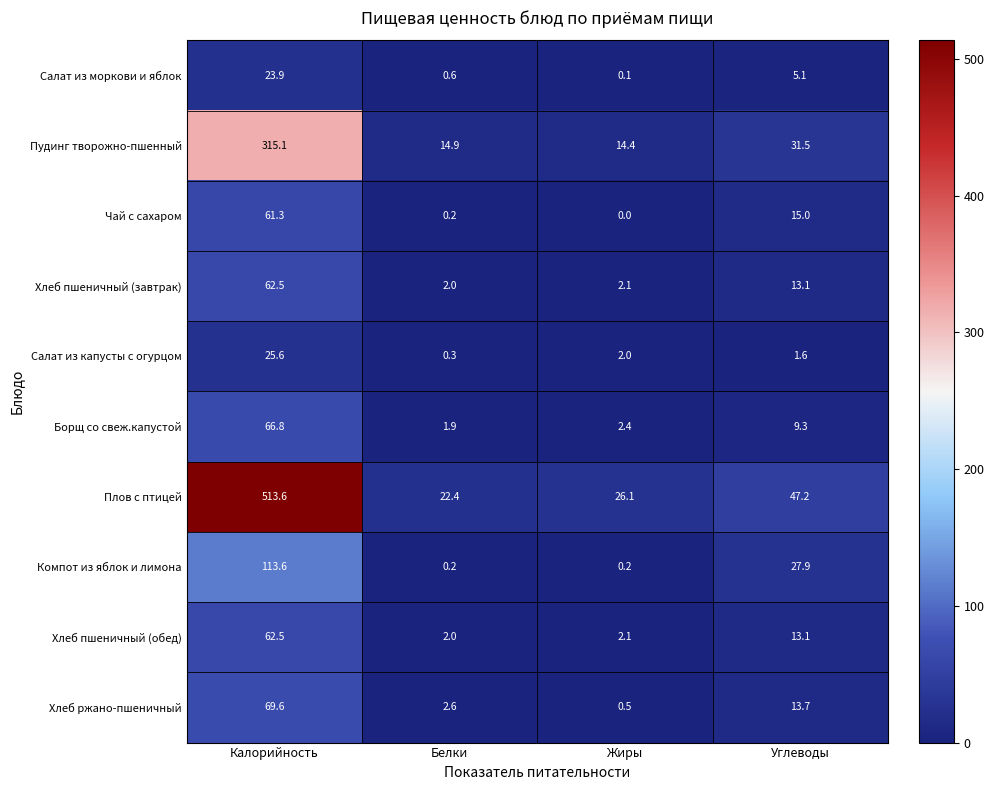

What is the total value across all series at Белки?

47.1